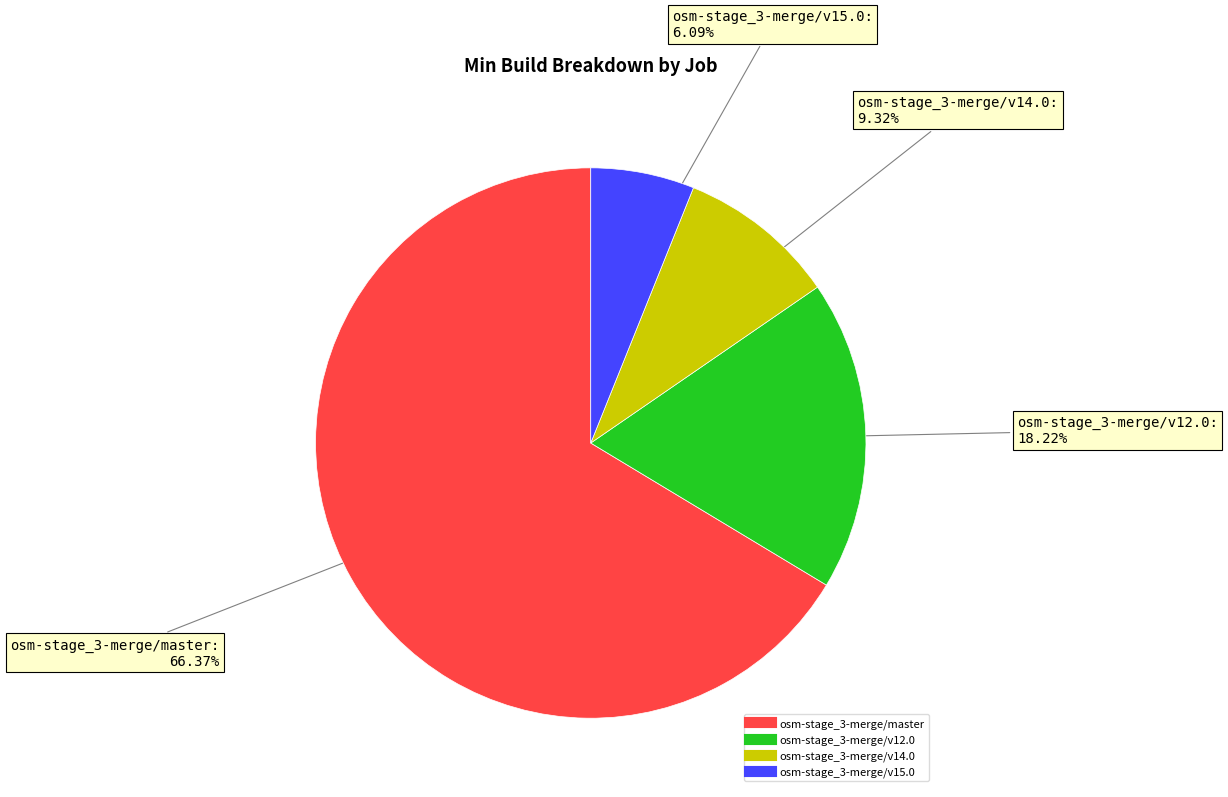

What is the majority slice?

osm-stage_3-merge/master